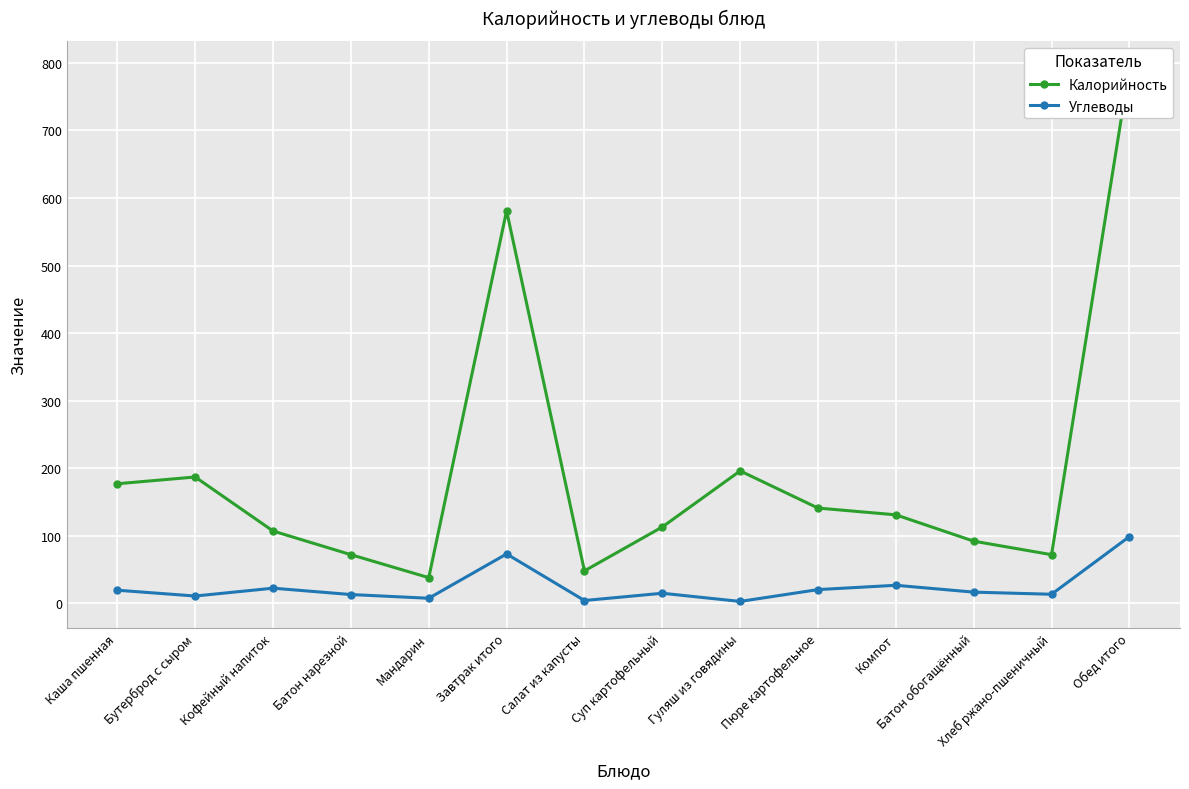

Which category has the highest value across all series?

Обед итого